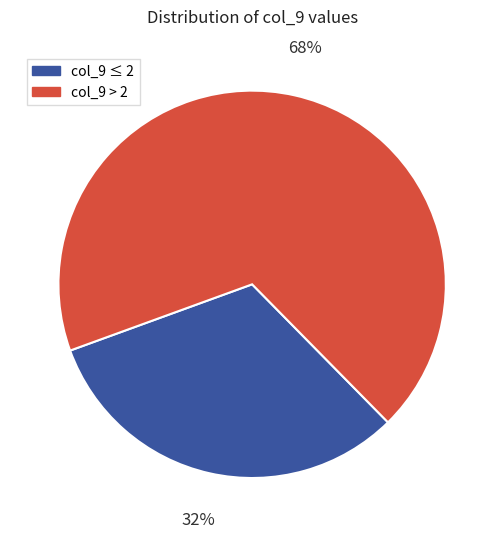

To the nearest percent, what is the difference between the largest and smallest slice percentages?

36%